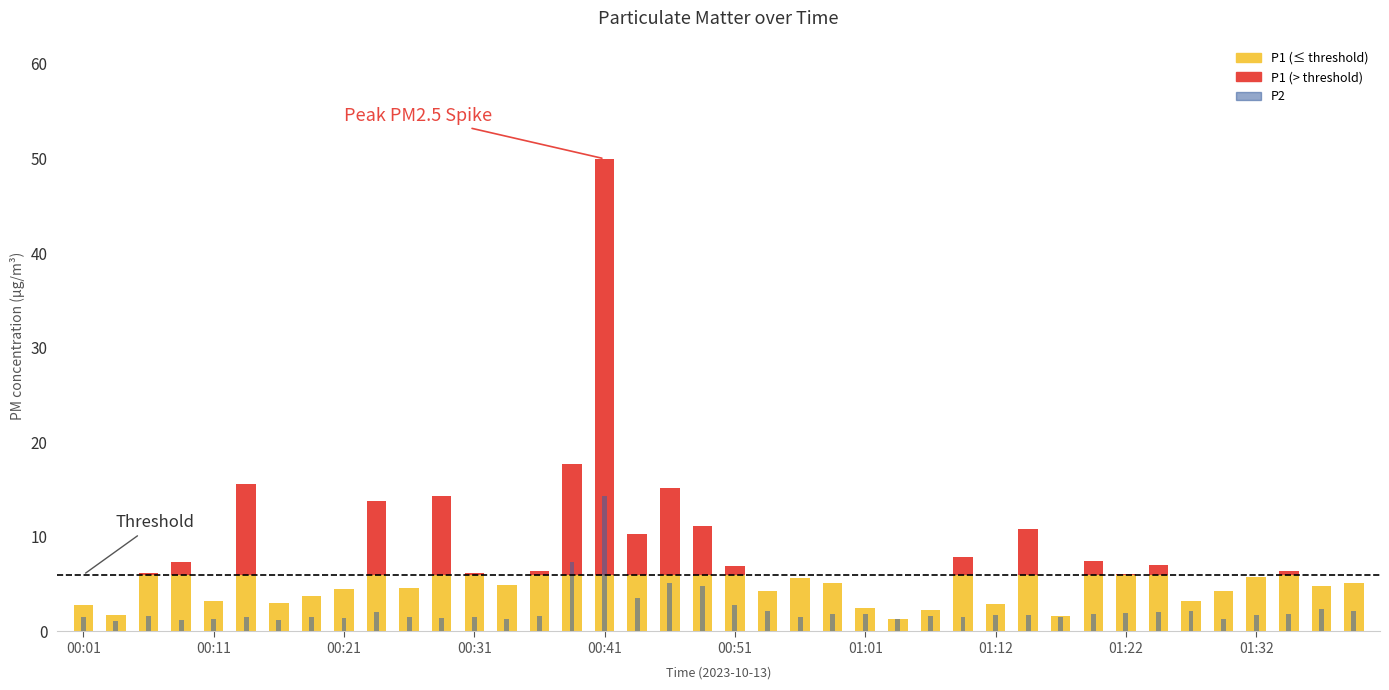

Is the value of P2 at 00:54 greater than the value of P1 at 00:19?

No